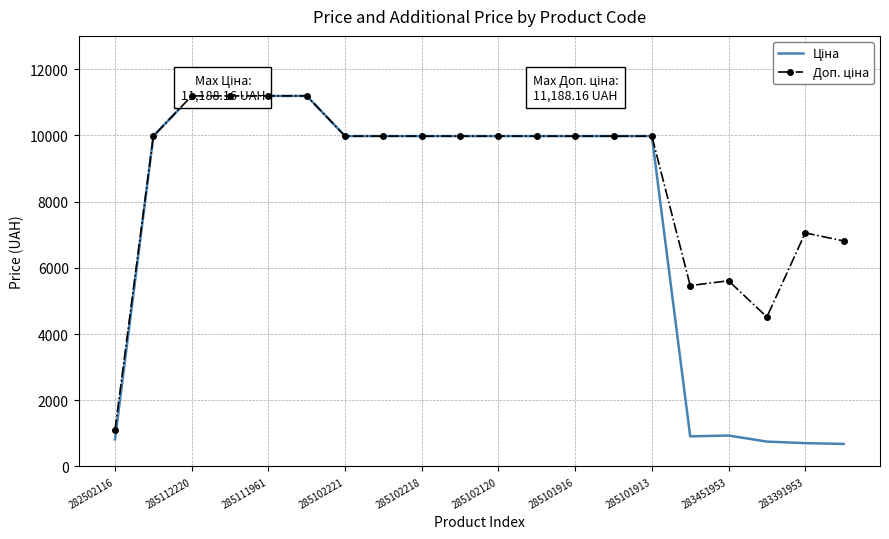

True or false: Доп. ціна has more than 2 points higher than both neighbors.

False